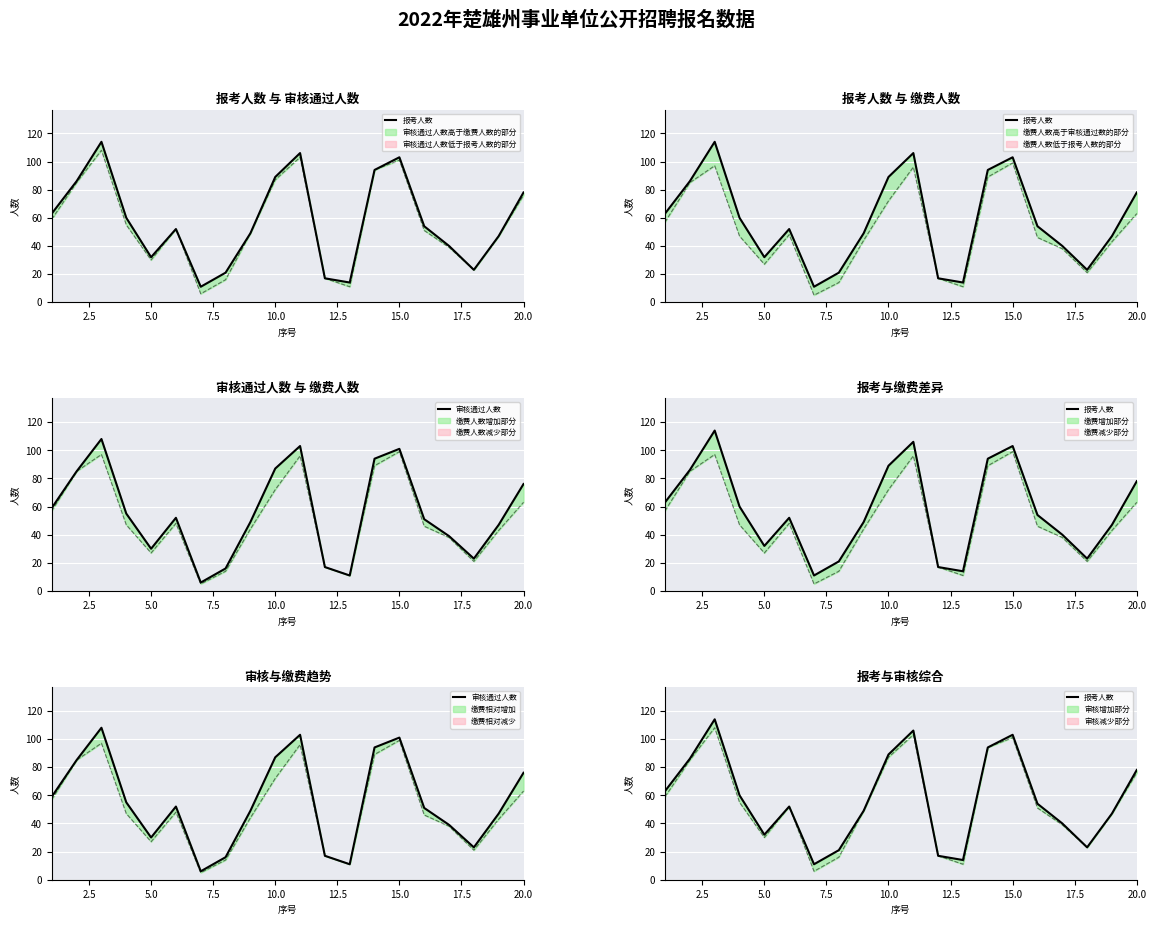

What is the value of the 审核通过人数 point at the 8th from the left?

16